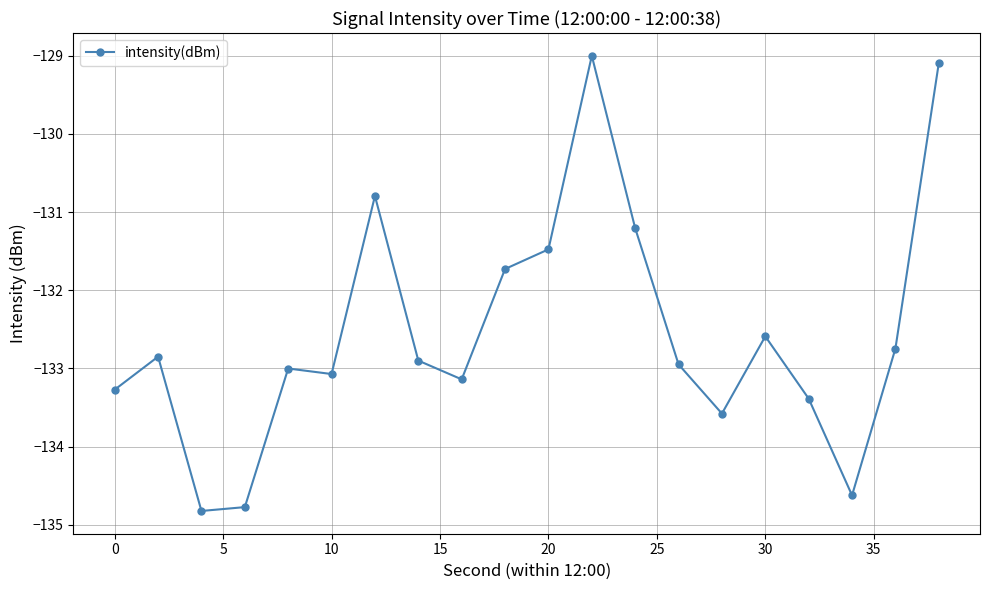

What is the maximum value shown in the chart?

-129.0